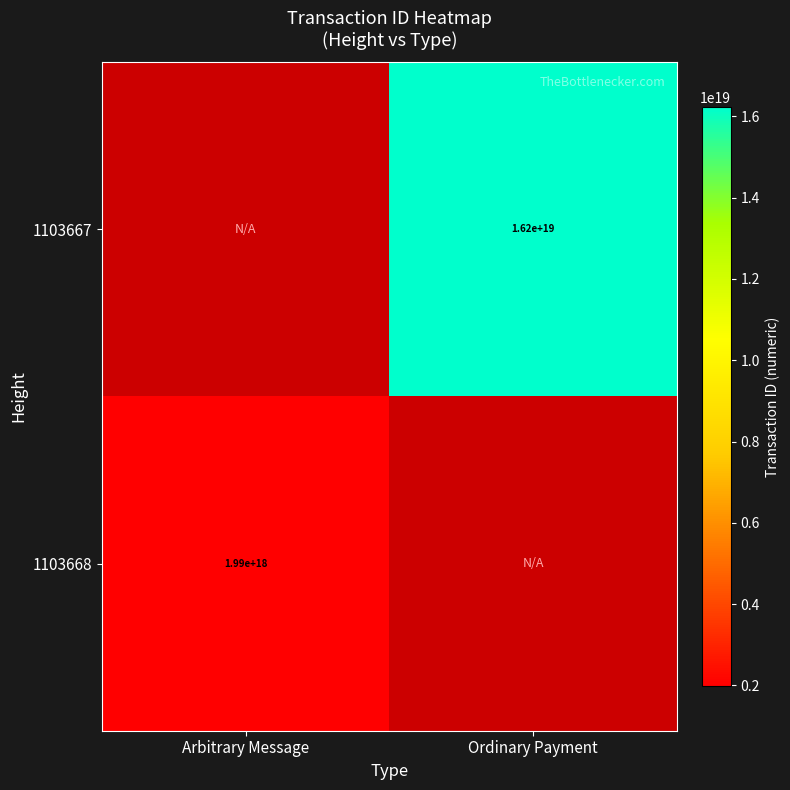

Is it true that 1103667 equals 10623263599173828608 at Ordinary Payment?

False